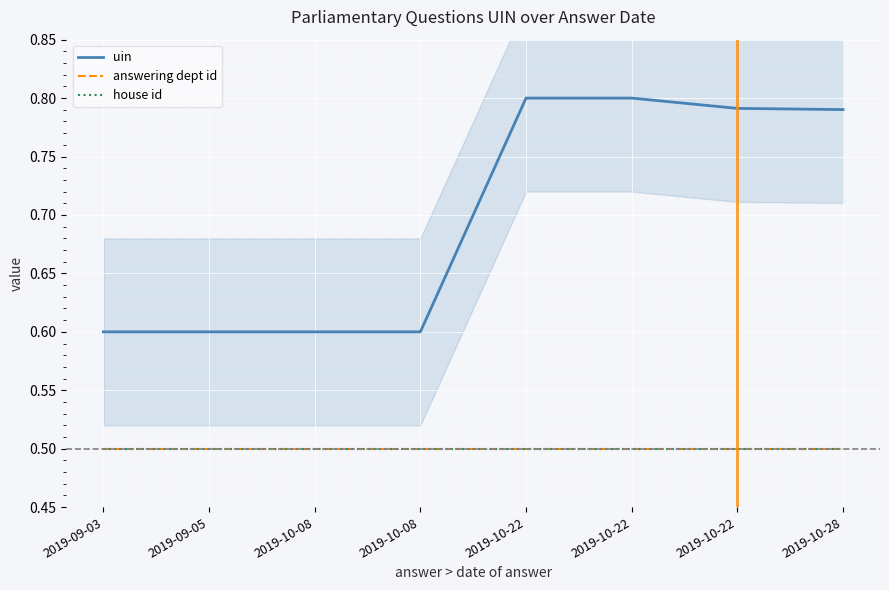

What is the lowest value of the uin series?

0.6